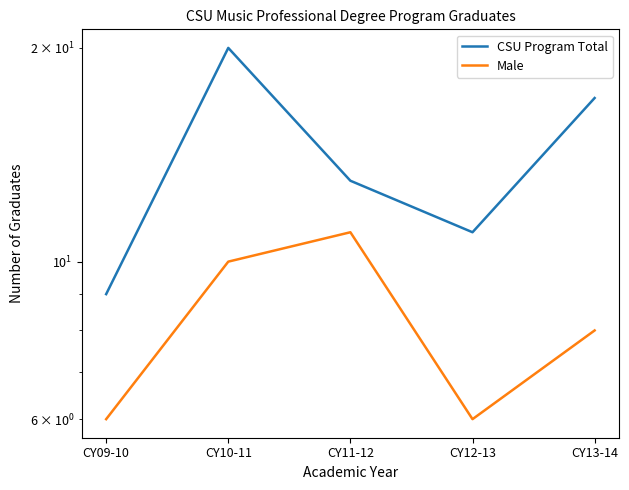

What is the difference between the second highest and minimum values in the CSU Program Total series?

8